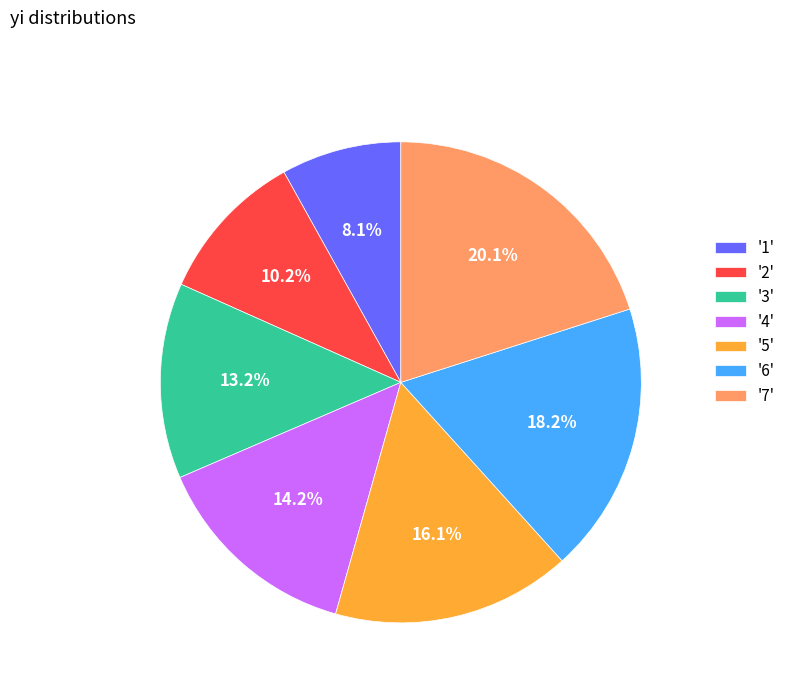

Approximately how many times larger is the value at '7' compared to '1'?

2.5